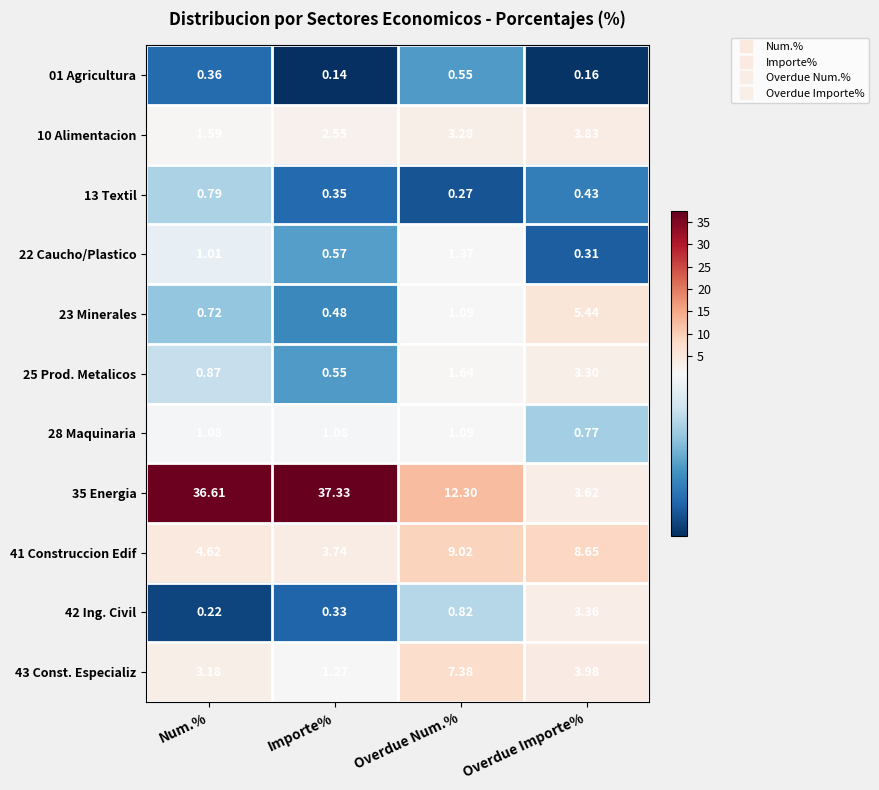

At which label does 01 Agricultura reach its peak?

Overdue Num.%